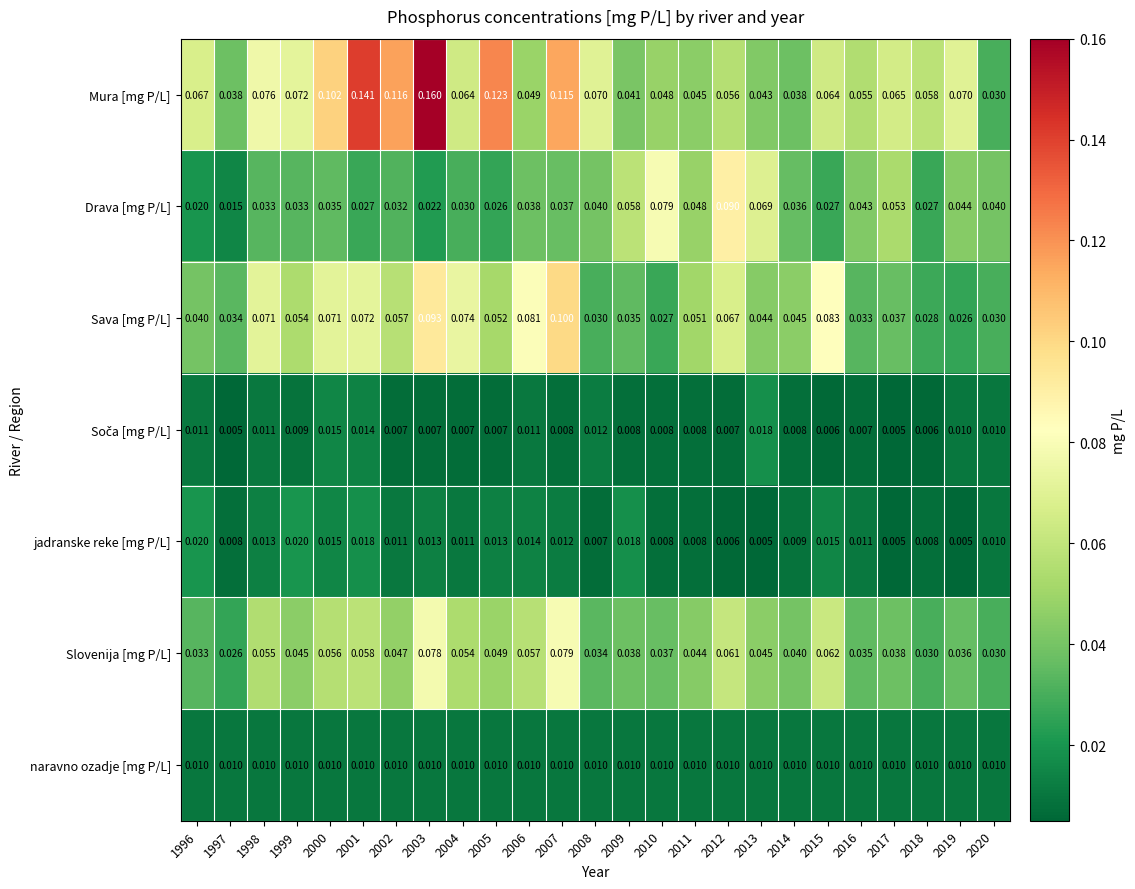

How many distinct data groups are displayed?

7